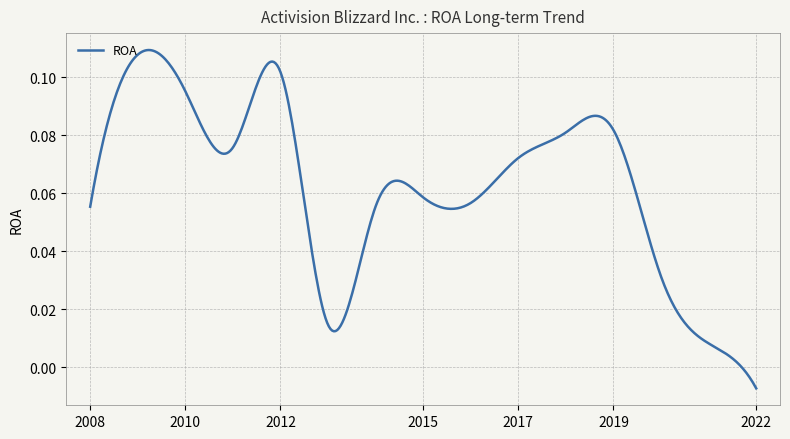

What is the average value?

0.1